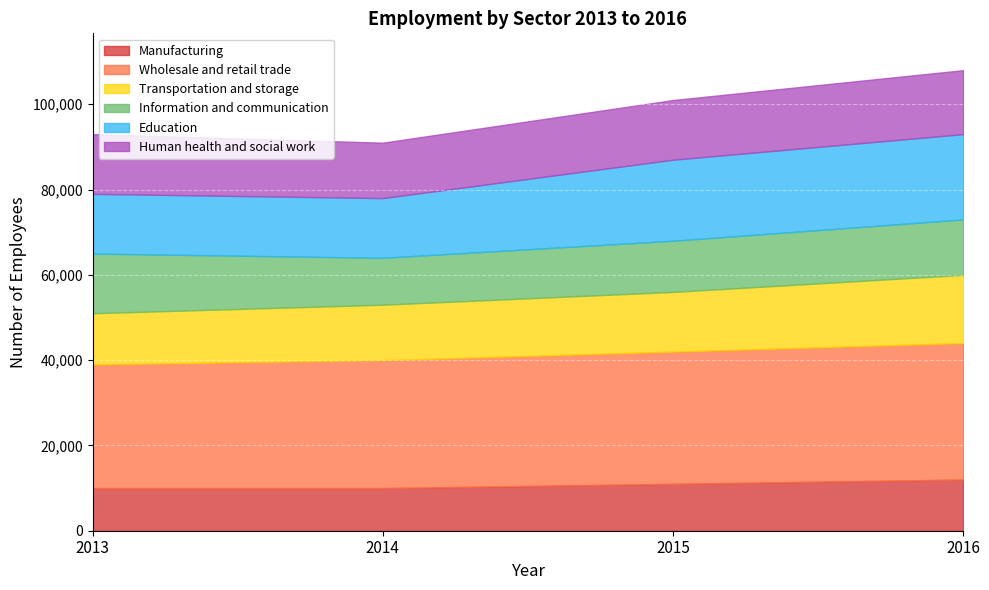

The Information and communication series shows 18698 at 2014. True or false?

False